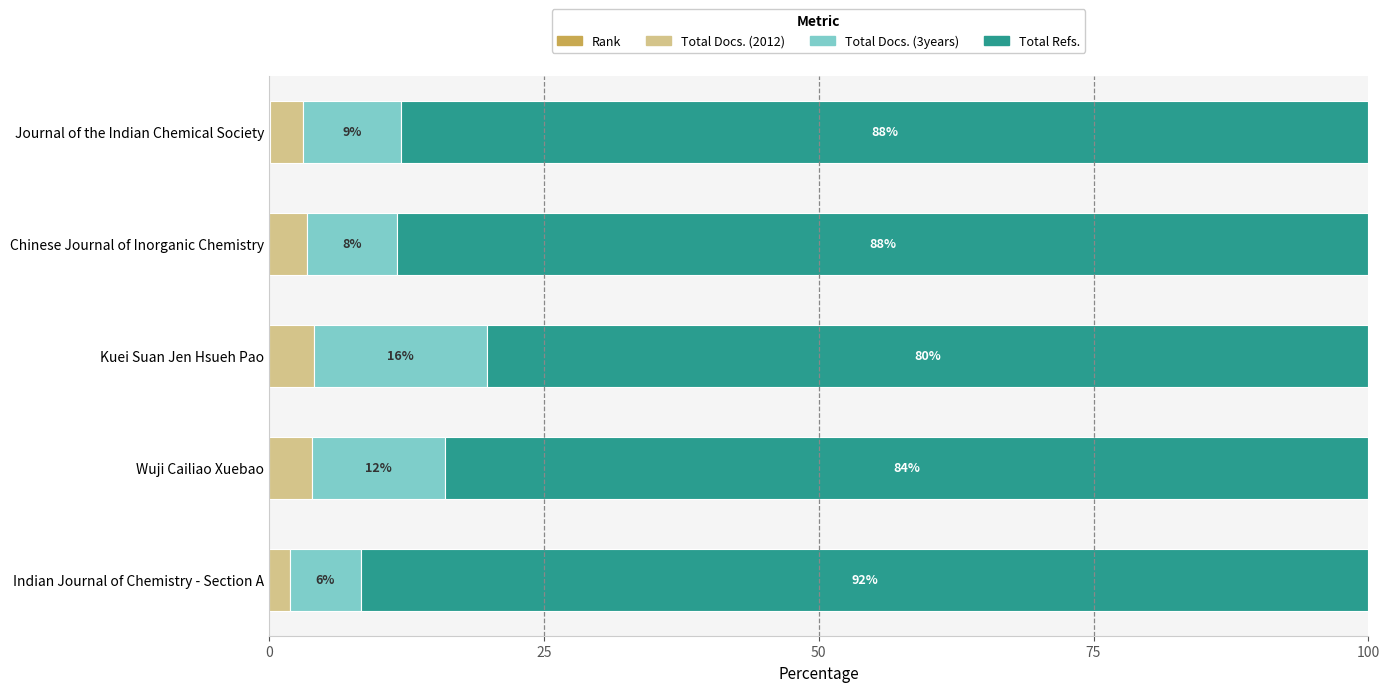

What is the total value across all series at Kuei Suan Jen Hsueh Pao?

100.0